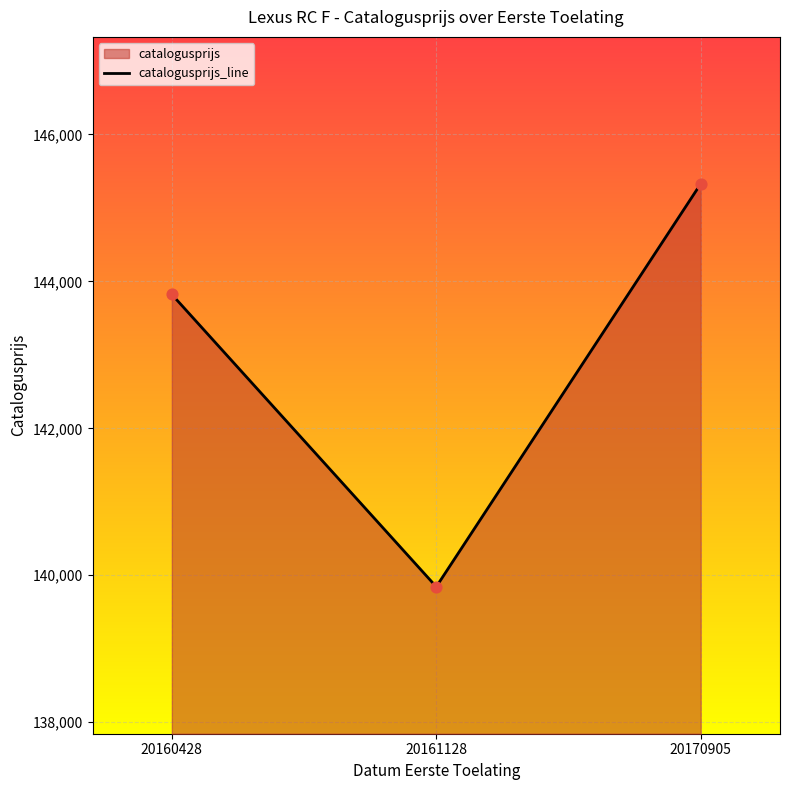

What is the change in value from 20160428 to 20161128?

-3978